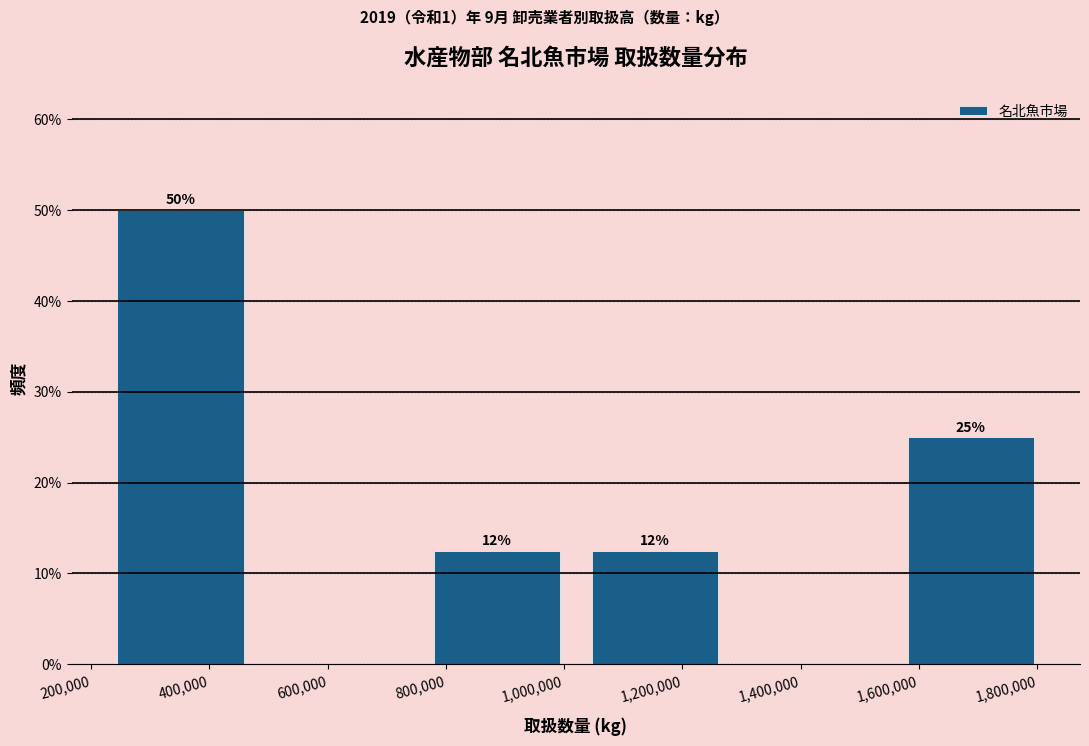

Over which range of the x-axis is the bar tallest?

220000 to 480000